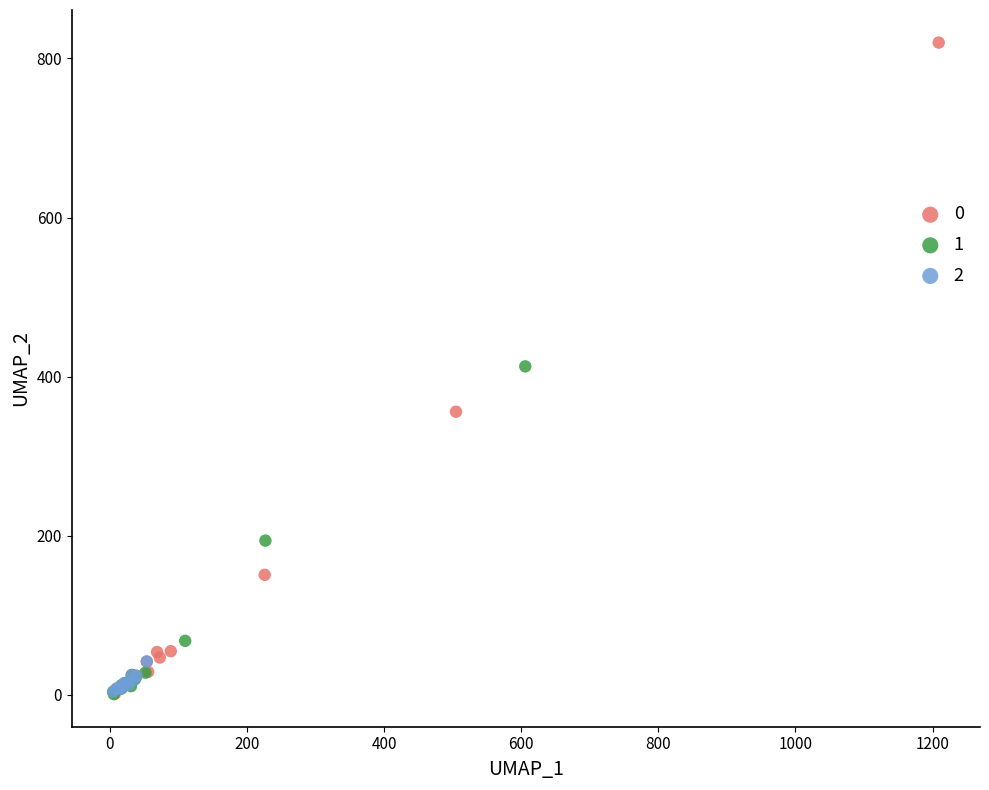

Which series contains the highest Y value?

0